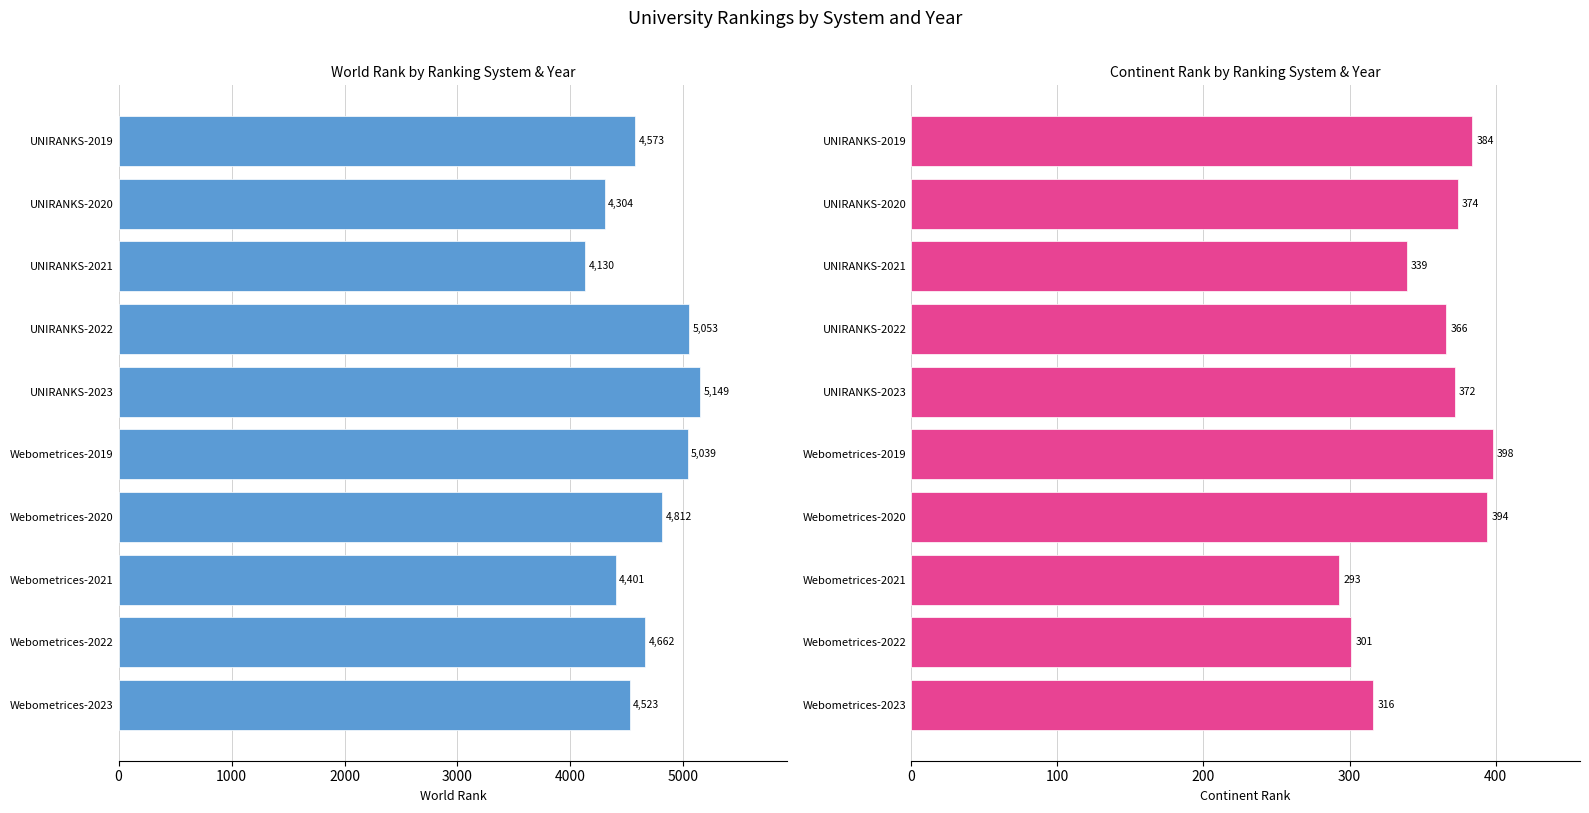

Between UNIRANKS-2020 and Webometrices-2023, which series saw the biggest shift?

world rank